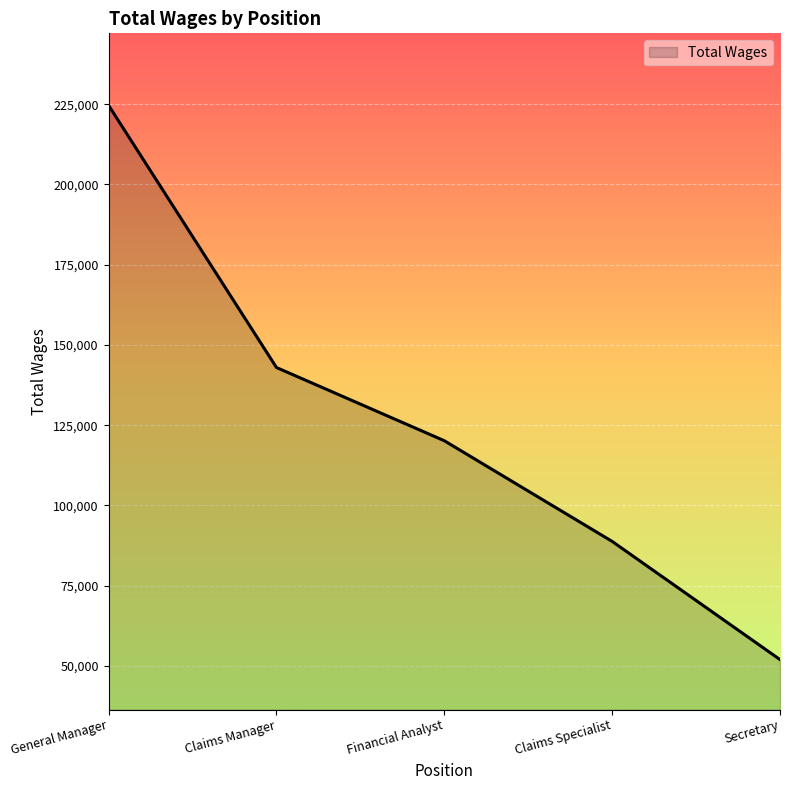

What is the minimum value shown in the chart?

51974